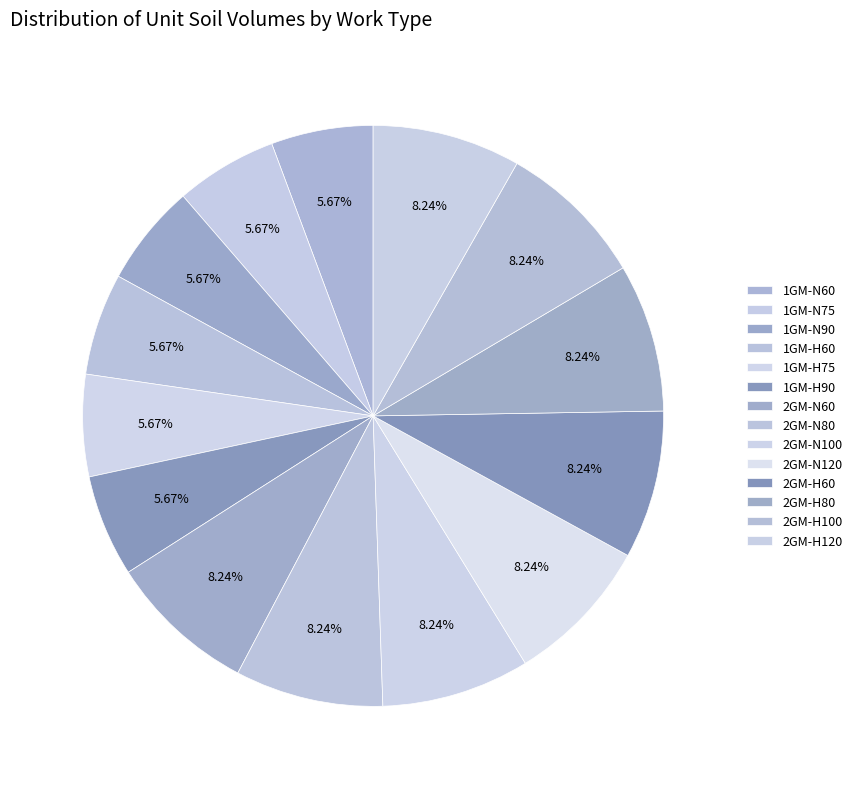

To the nearest percent, what is the average slice percentage?

7%